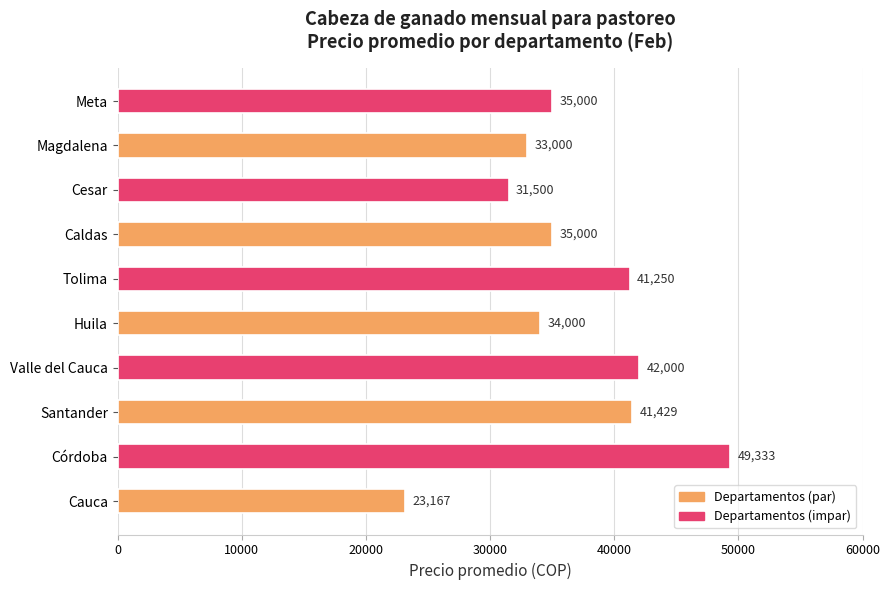

Between Huila and Meta, which is larger?

Meta